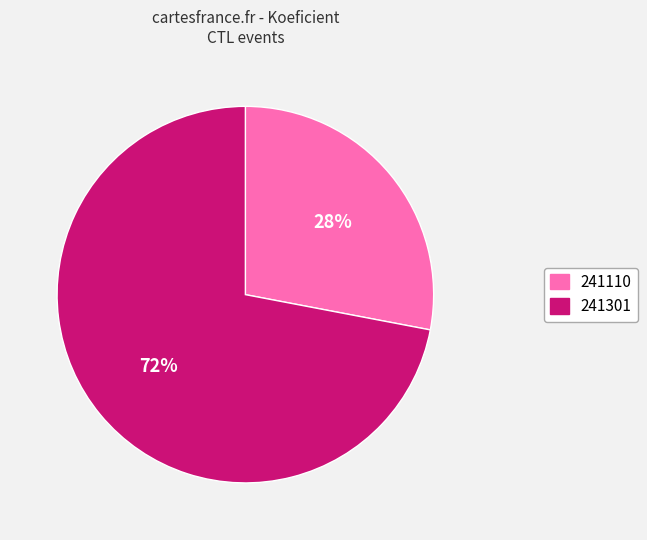

Count the number of slices in the pie.

2